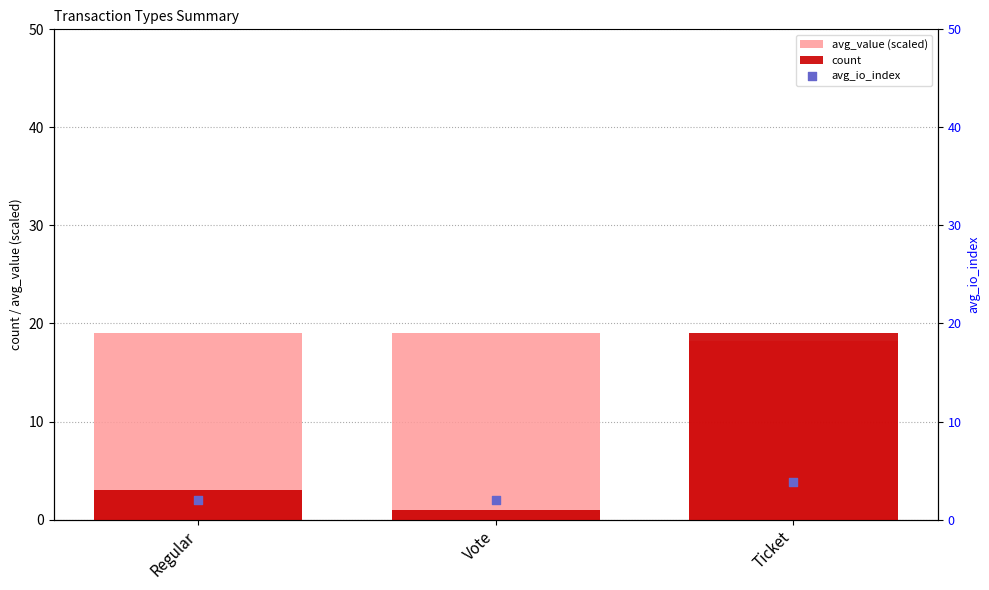

At how many categories does at least one series exceed 4?

3